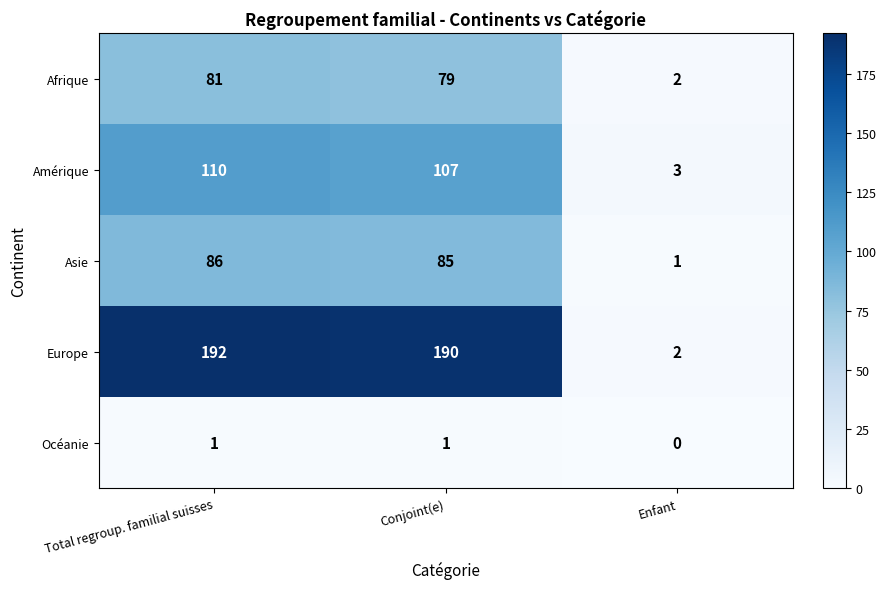

The Amérique series shows 31 at Conjoint(e). True or false?

False